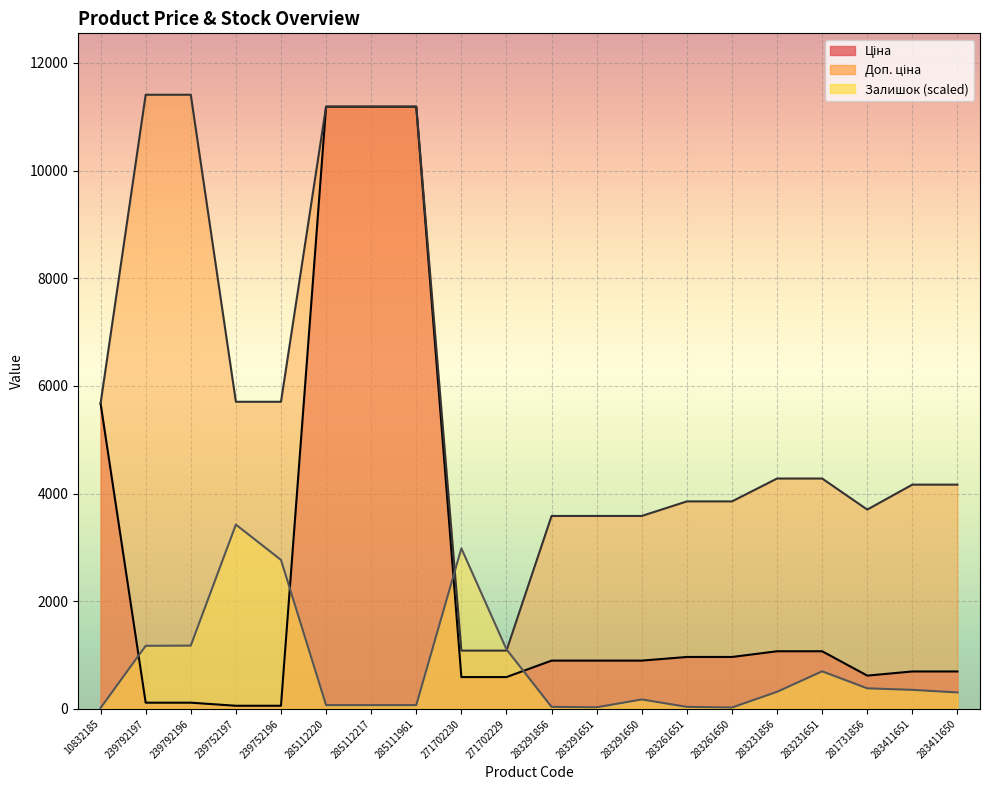

The value of Залишок at 283291650 is 174.2. True or false?

True